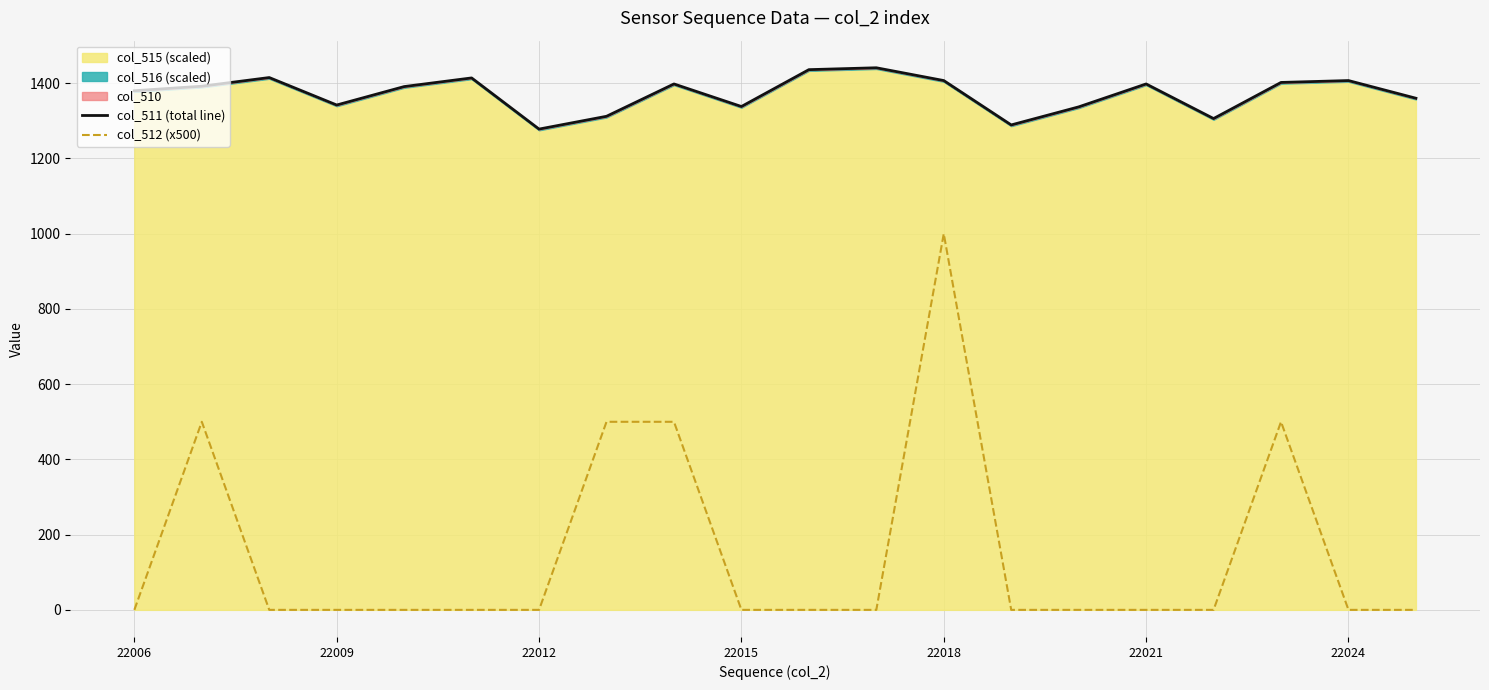

Which series changed the most between 22021 and 9?

col_511 (total line)